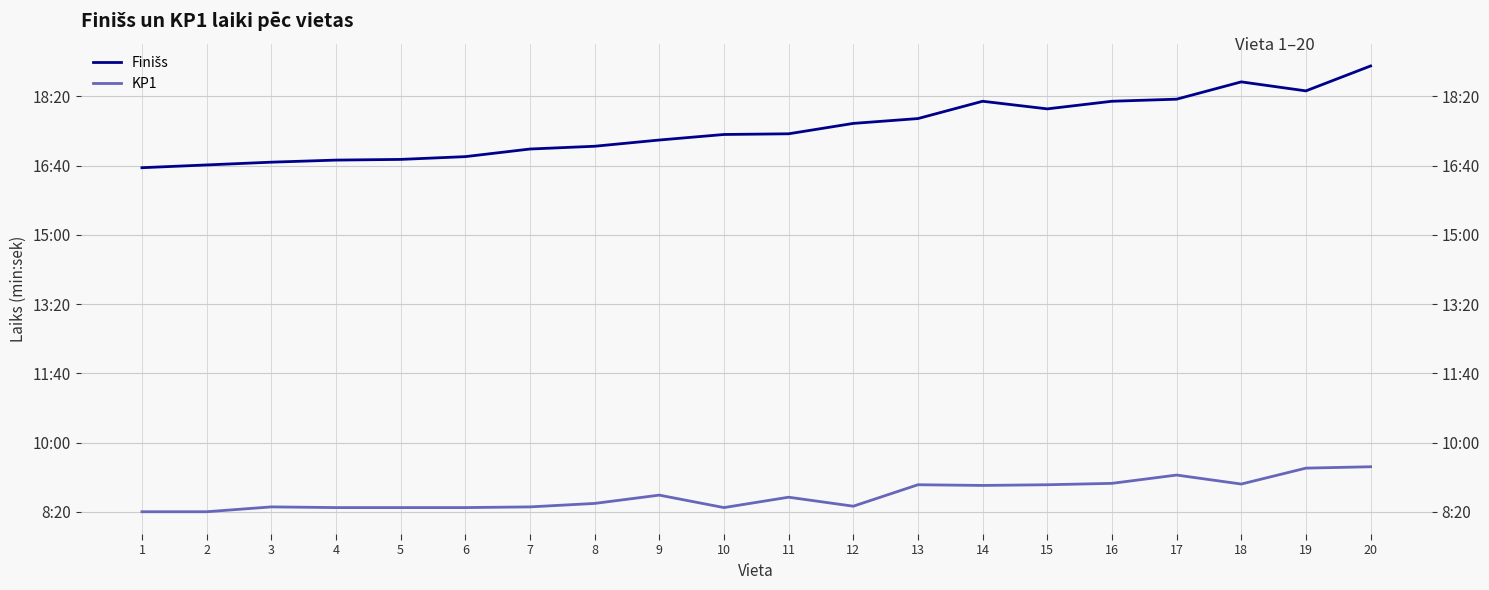

What are all the series names shown in the legend?

Finišs, KP1